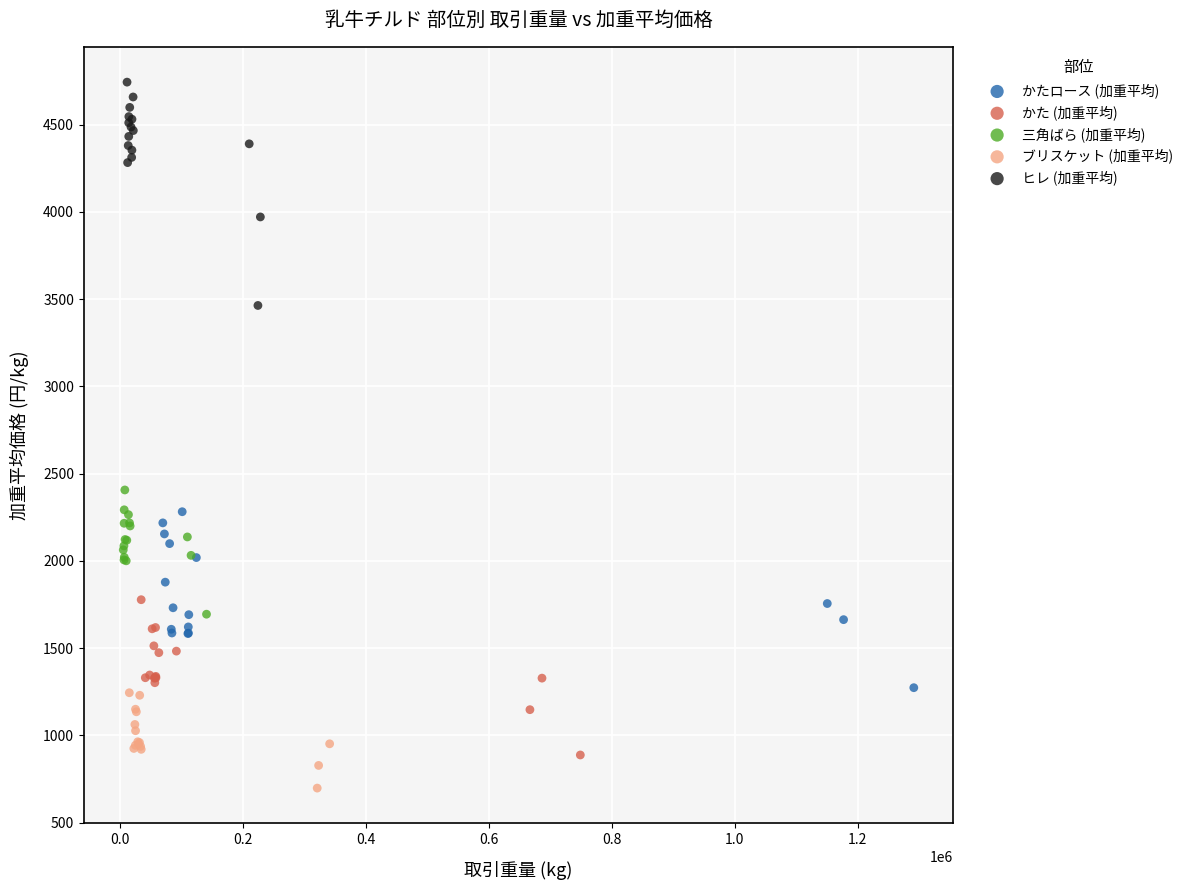

Which series has the widest spread of Y values?

ヒレ (加重平均)